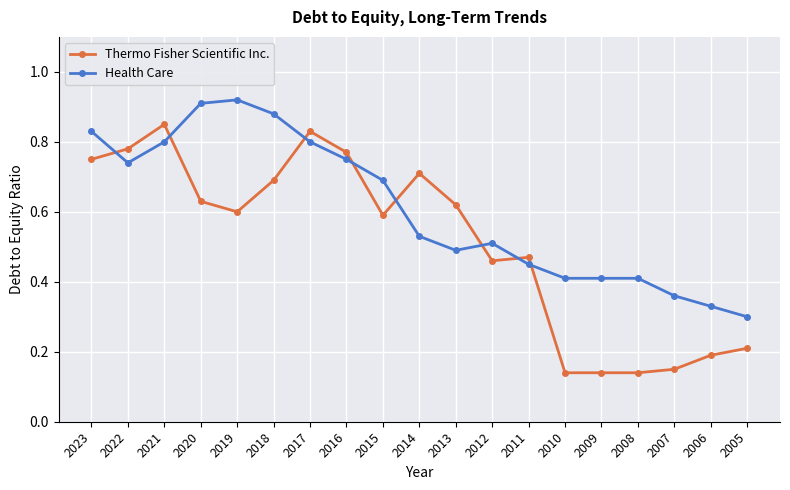

What are all the series names shown in the legend?

Thermo Fisher Scientific Inc., Health Care